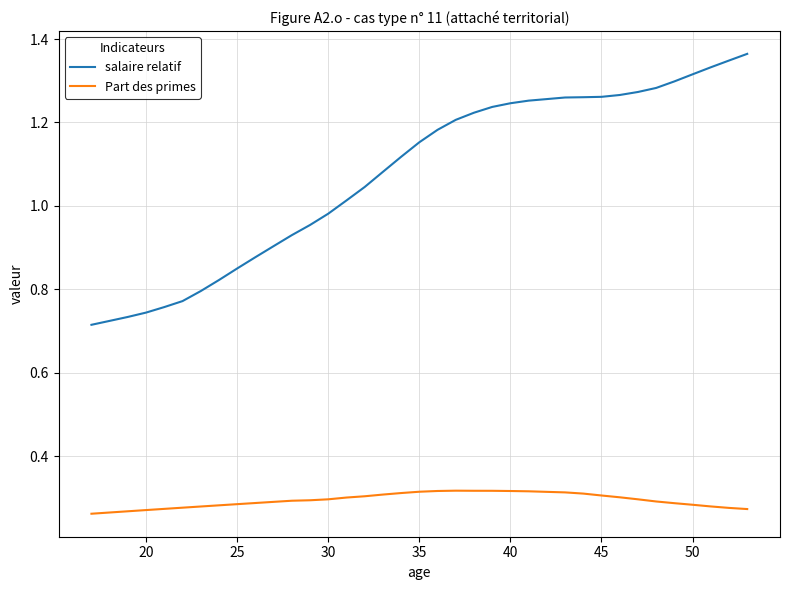

Does the chart display data point markers on the line(s)?

No